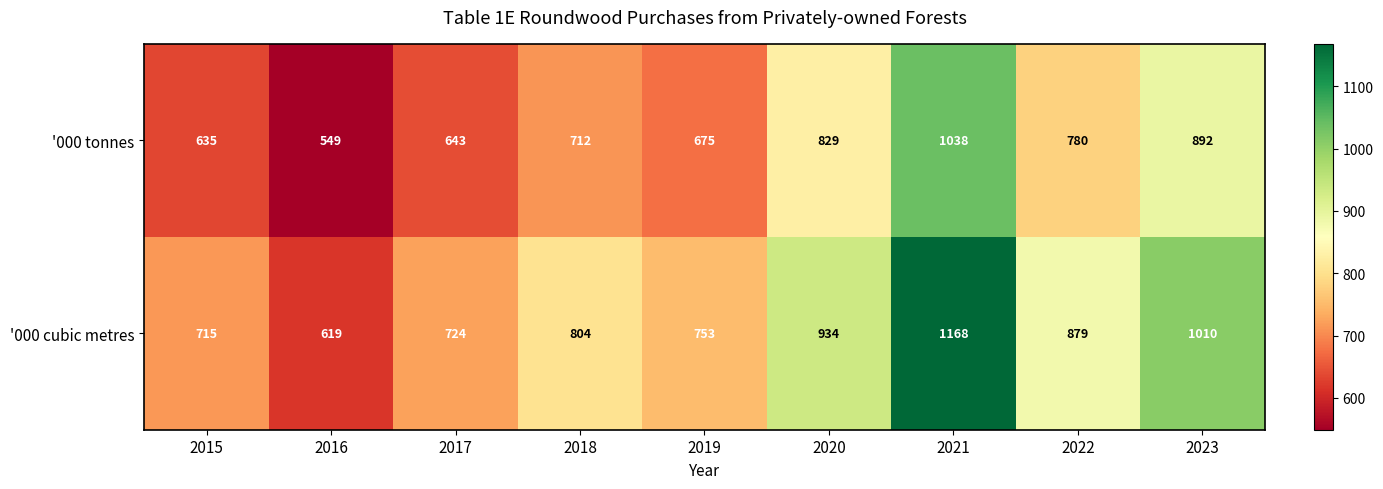

What is the difference between the '000 tonnes values at 2018 and 2020?

117